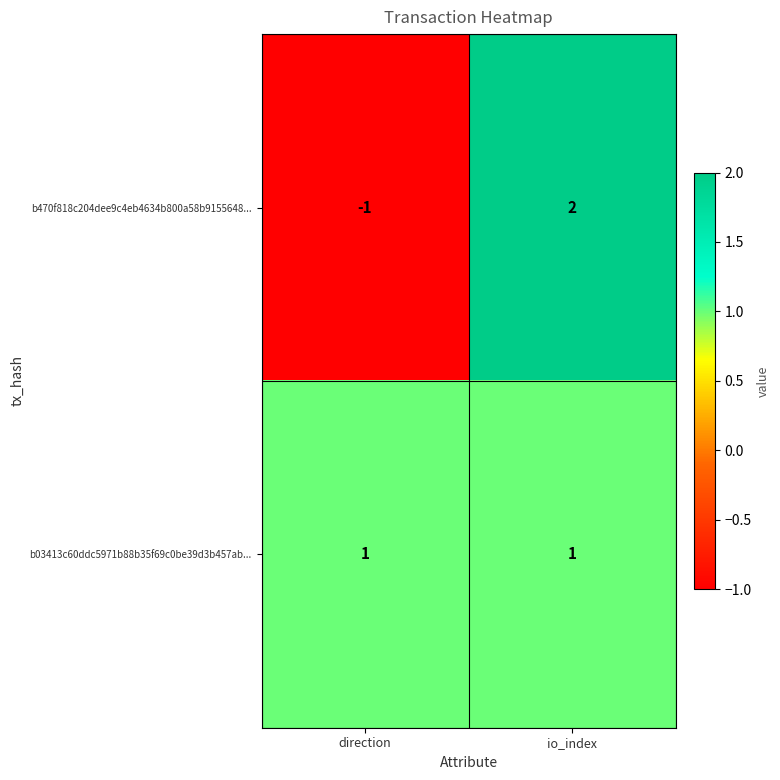

How many categories are shown in the chart?

2